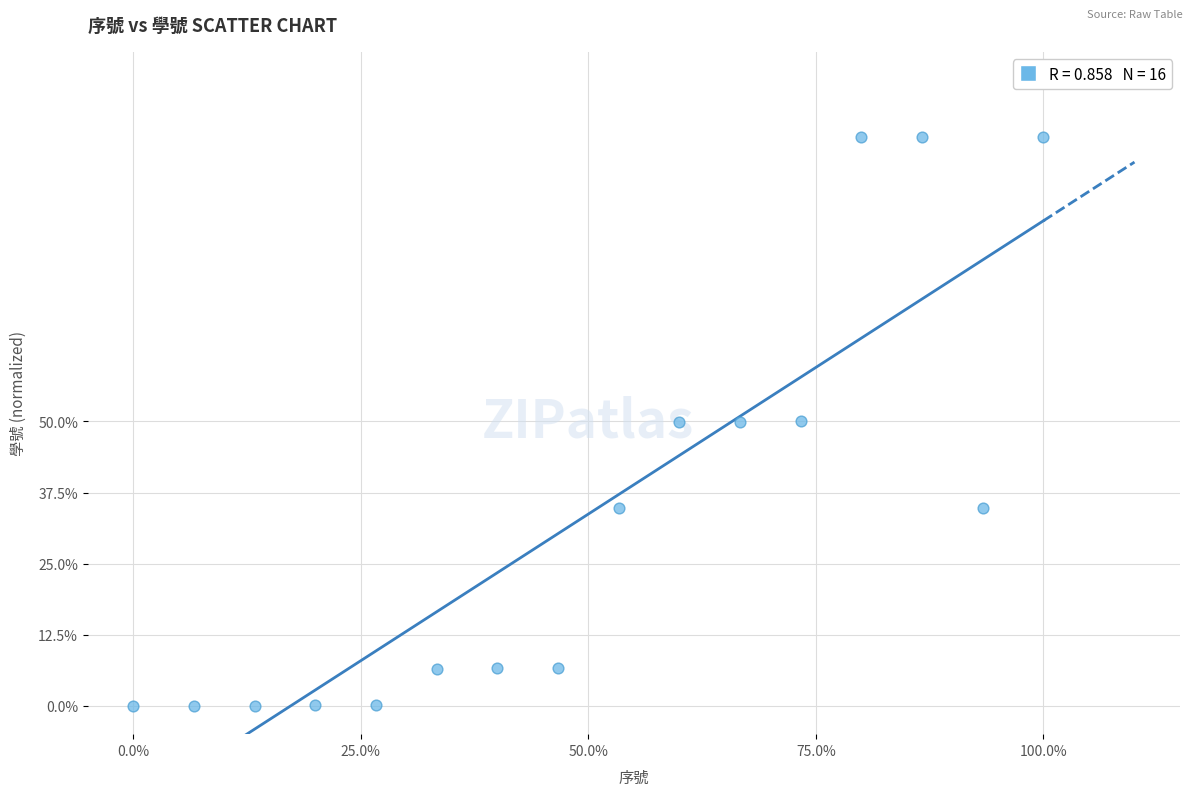

What is the range of X values (max minus min)?

100.0